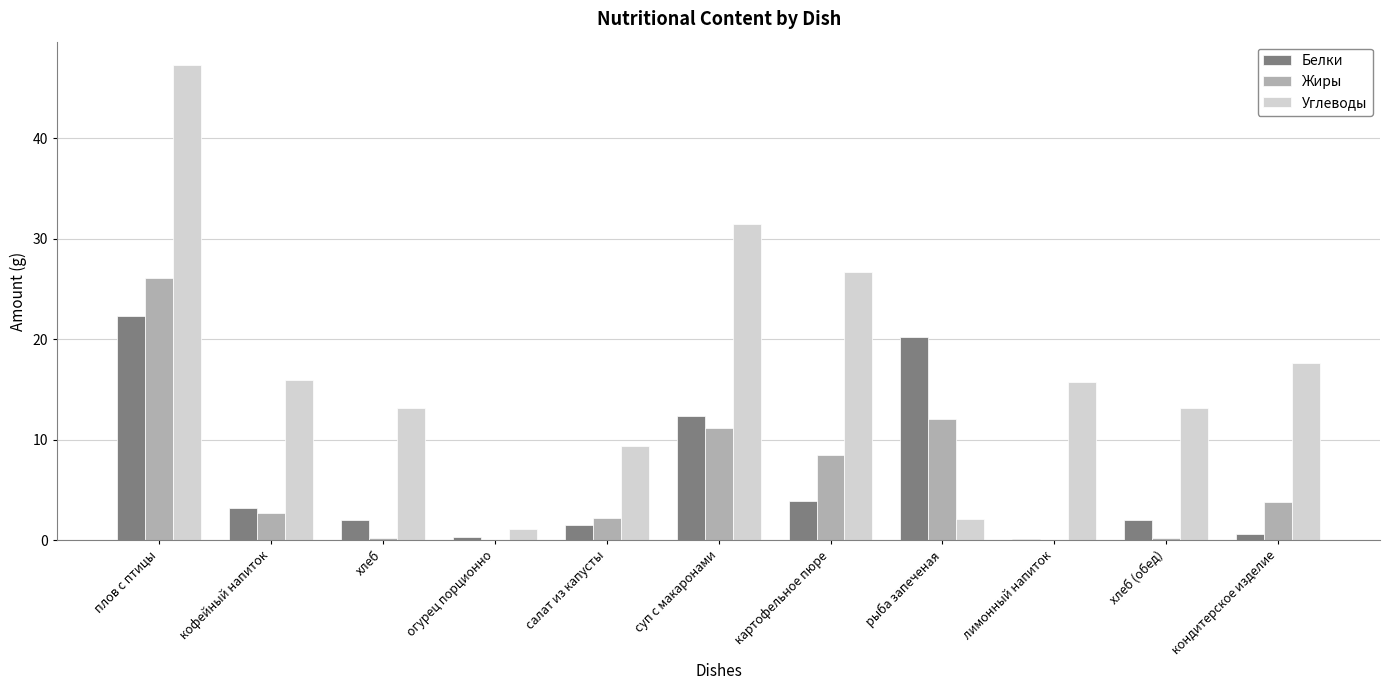

The value of Жиры at кофейный напиток is 2.7. True or false?

True